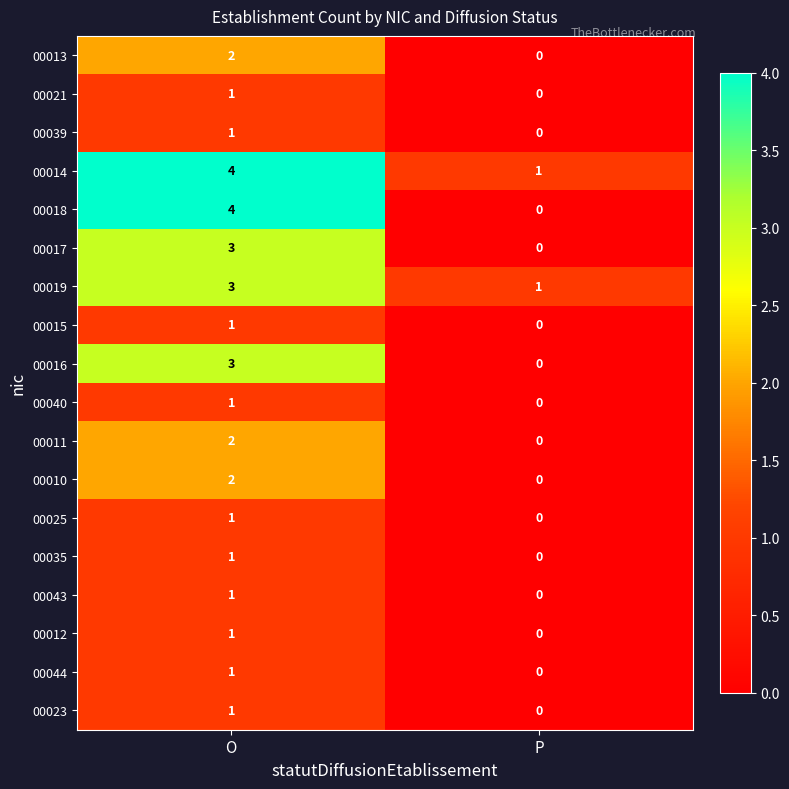

Between O and P, which series saw the biggest shift?

00018